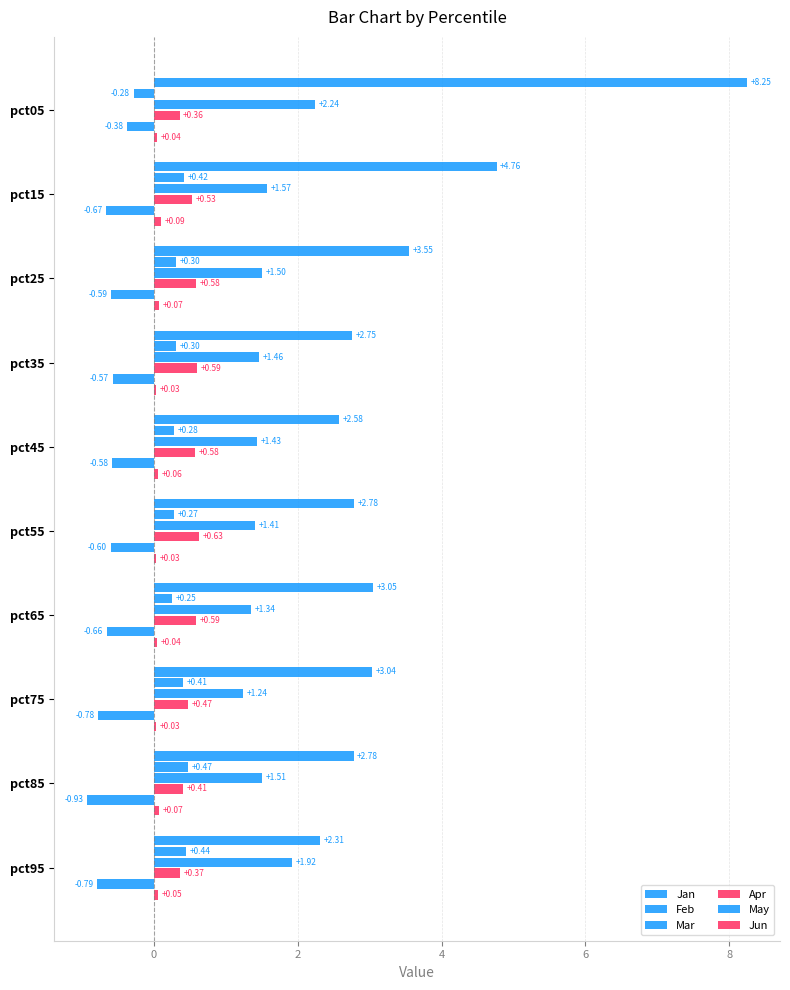

How many data points does each series have?

10